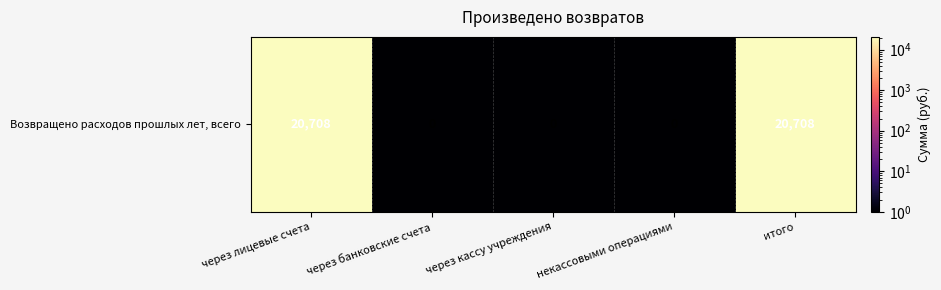

At which label is the value closest to 10354?

через банковские счета